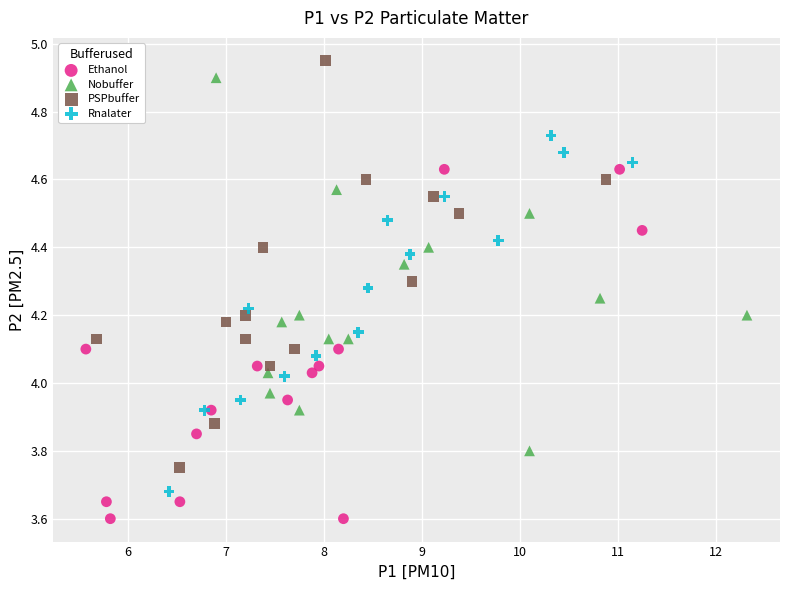

Which series reaches the minimum Y coordinate?

Ethanol